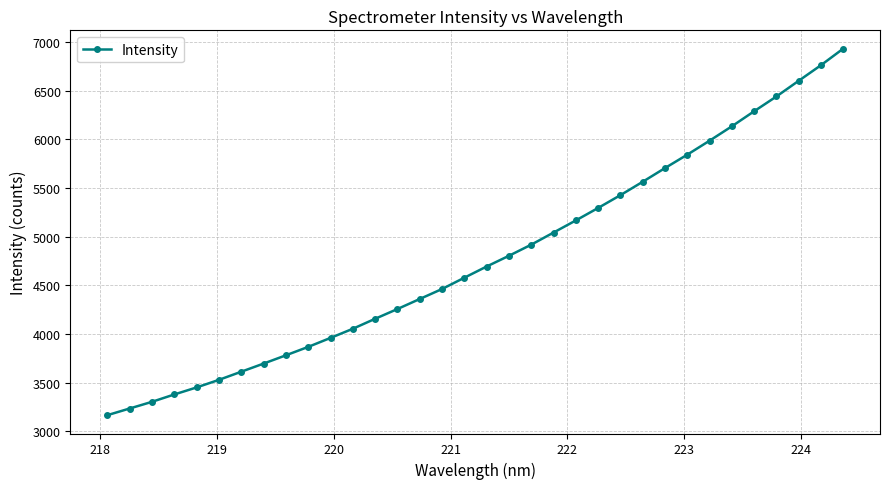

What is the maximum value shown in the chart?

6932.7